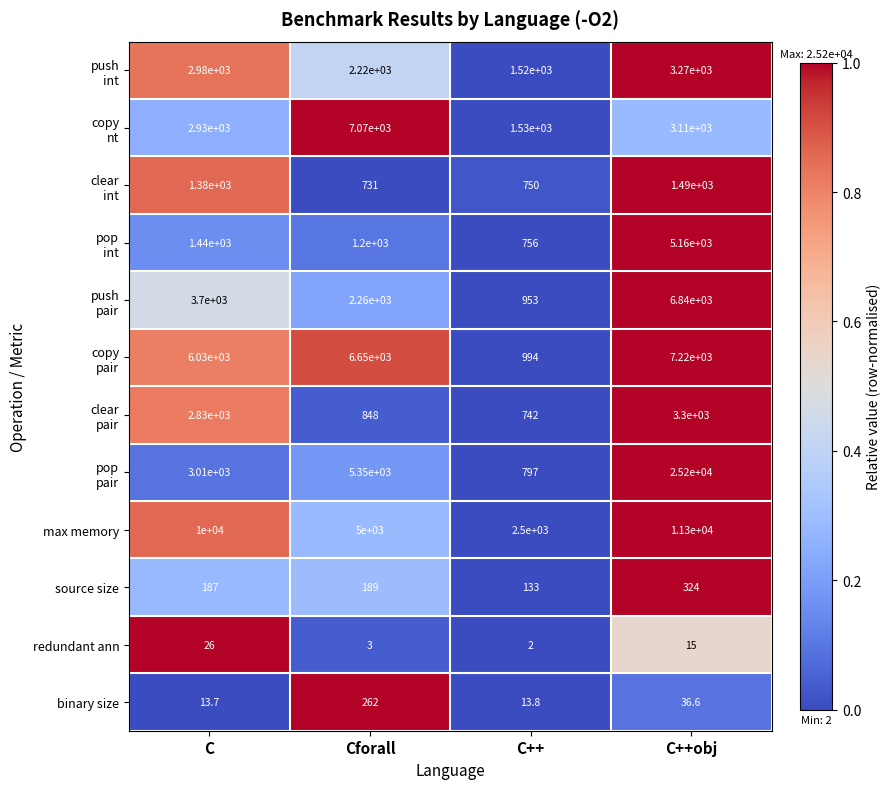

The binary size series shows 36.6 at C++obj. True or false?

True